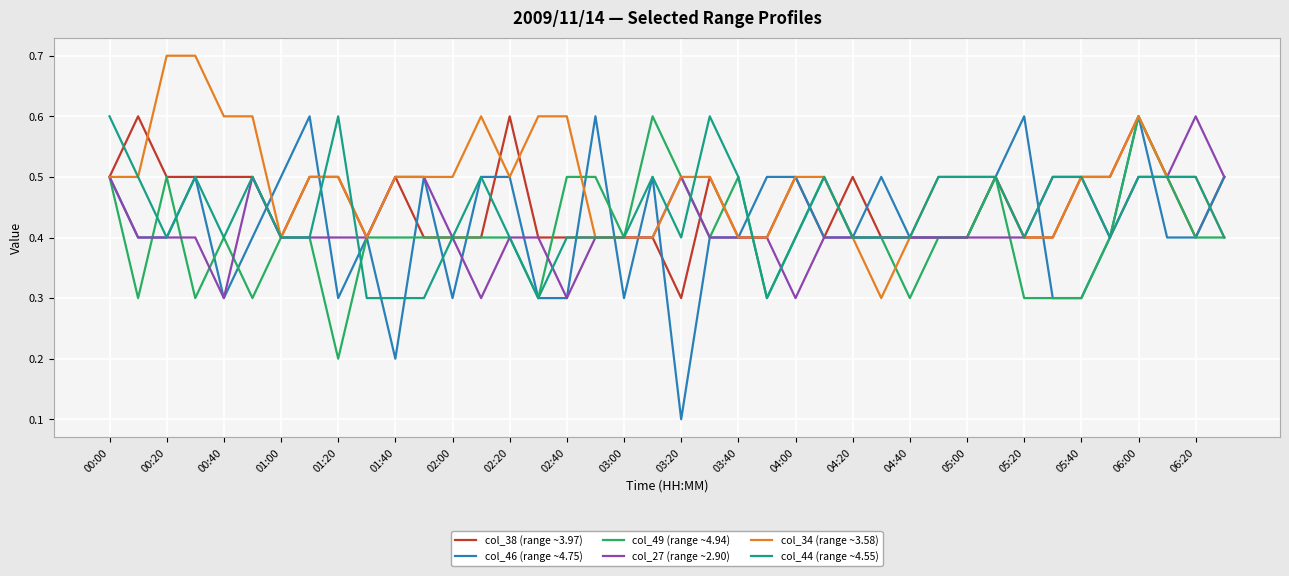

Which series has the largest range (max minus min)?

col_46 (range ~4.75)